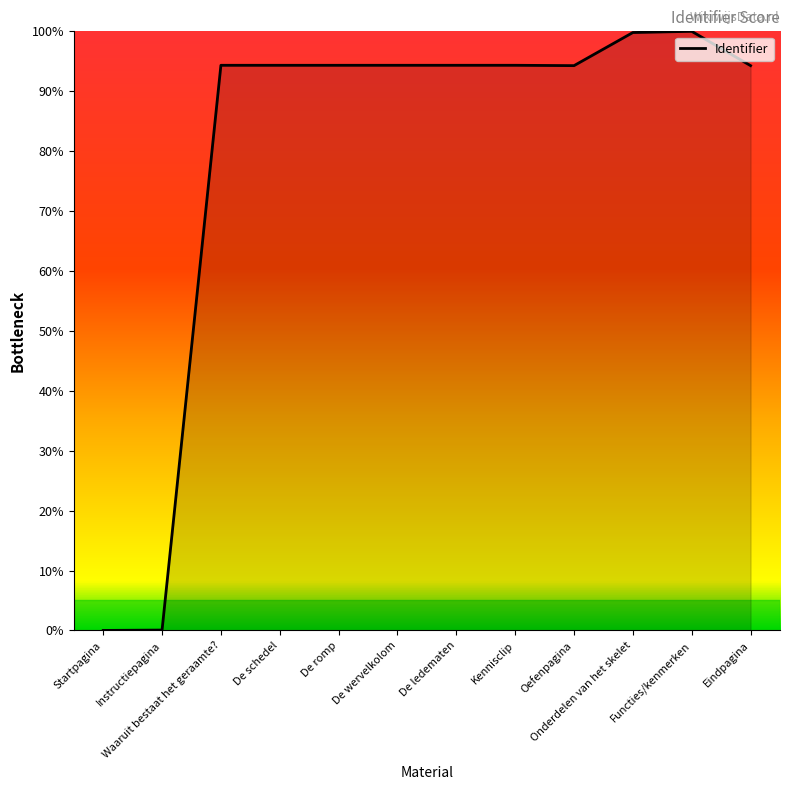

What position from the left is De ledematen?

7